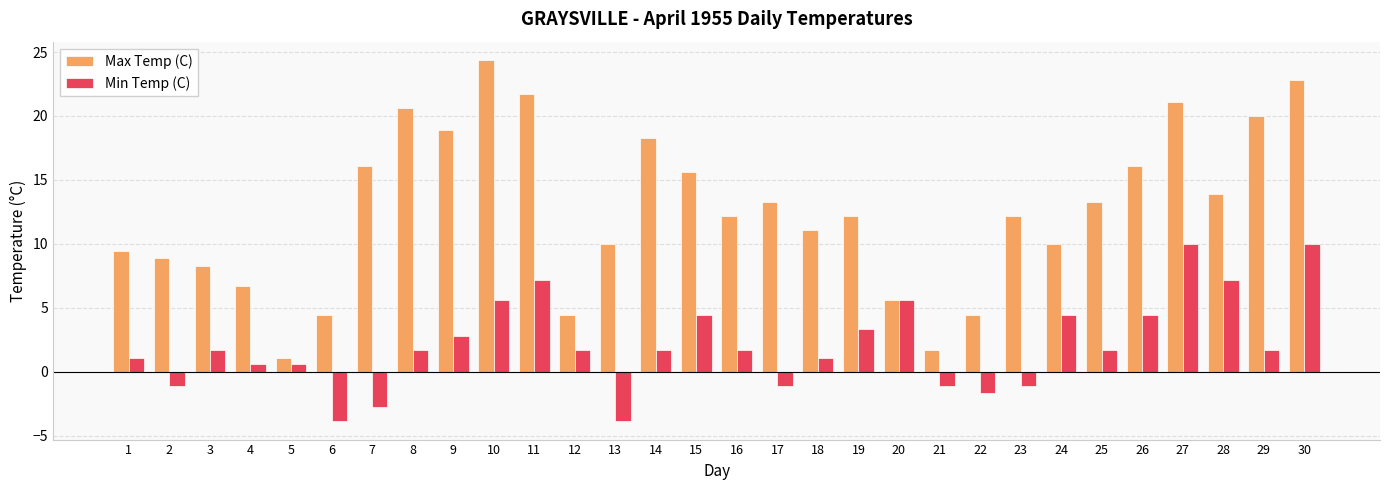

True or false: Min Temp (C) has a value of -0.6 at 22.

False